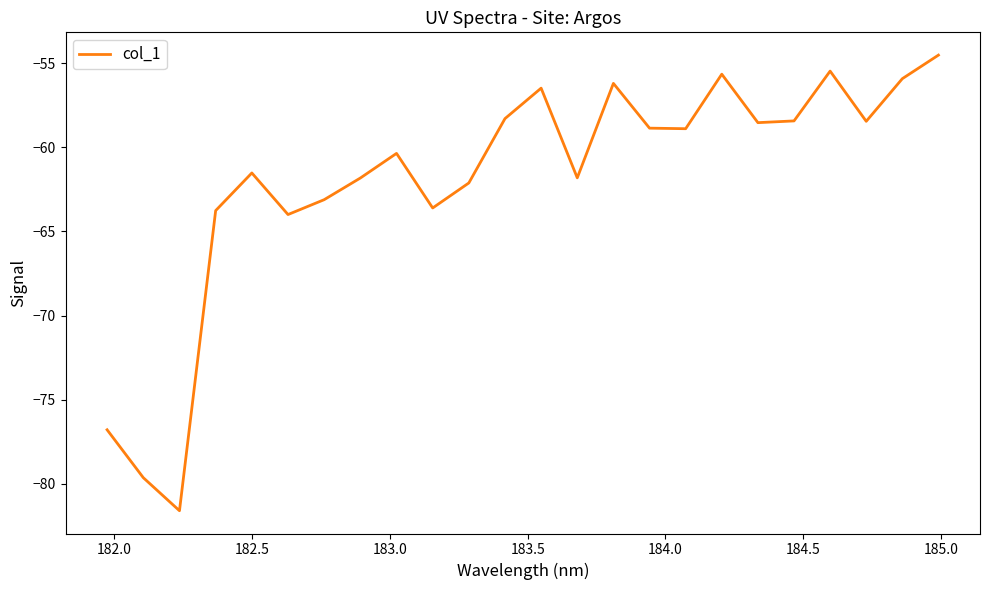

Count the number of data series in this chart.

1